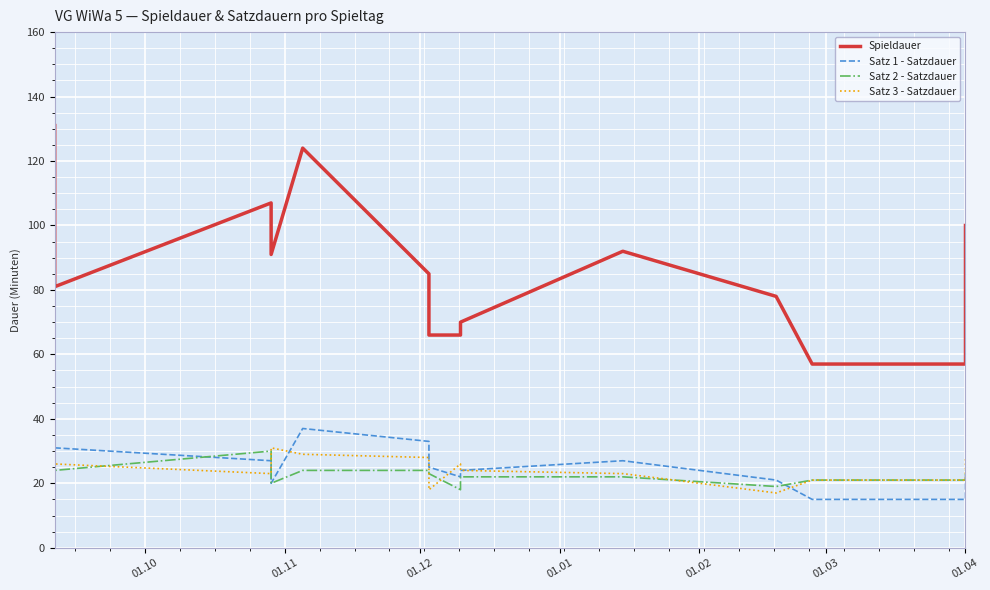

Which series has the largest range (max minus min)?

Spieldauer